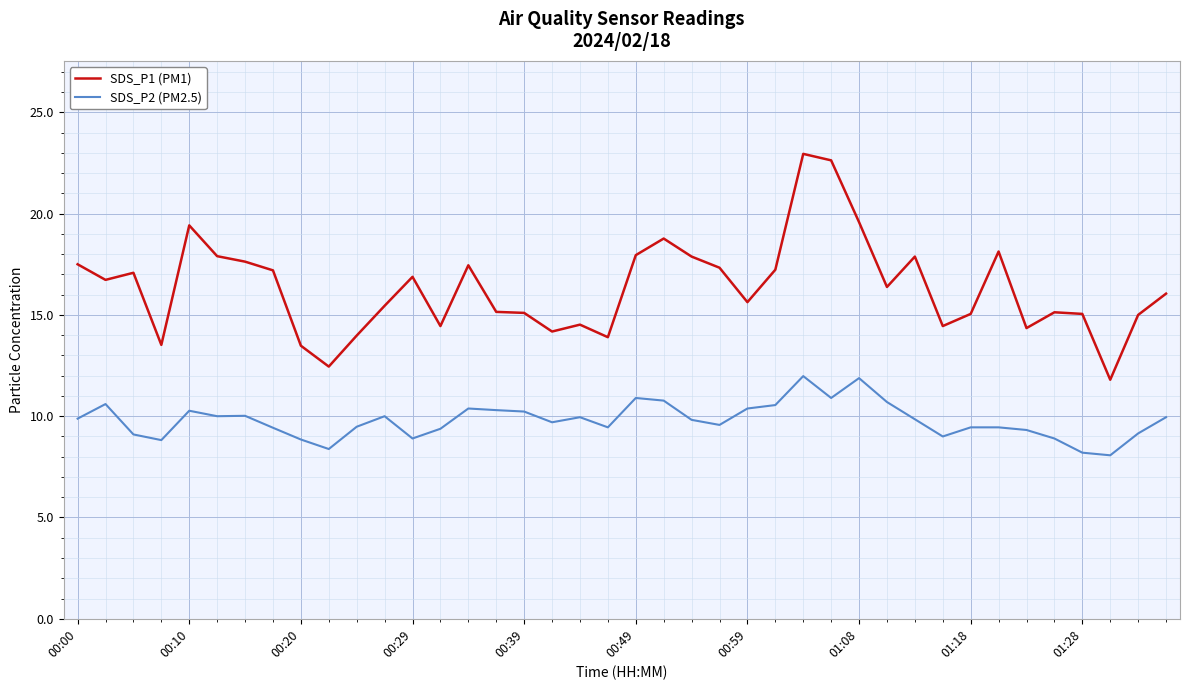

What is the smallest value displayed?

8.1